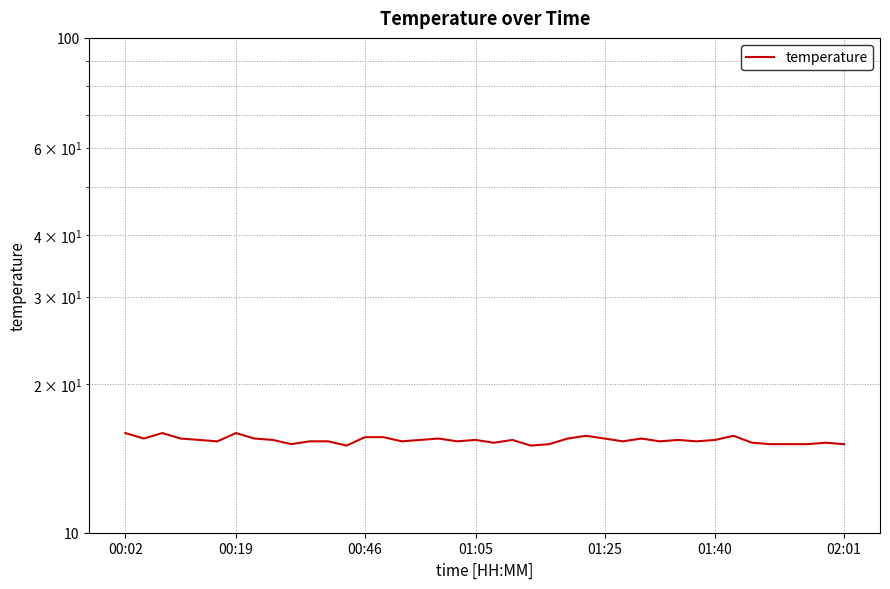

What is the greatest value displayed?

15.9